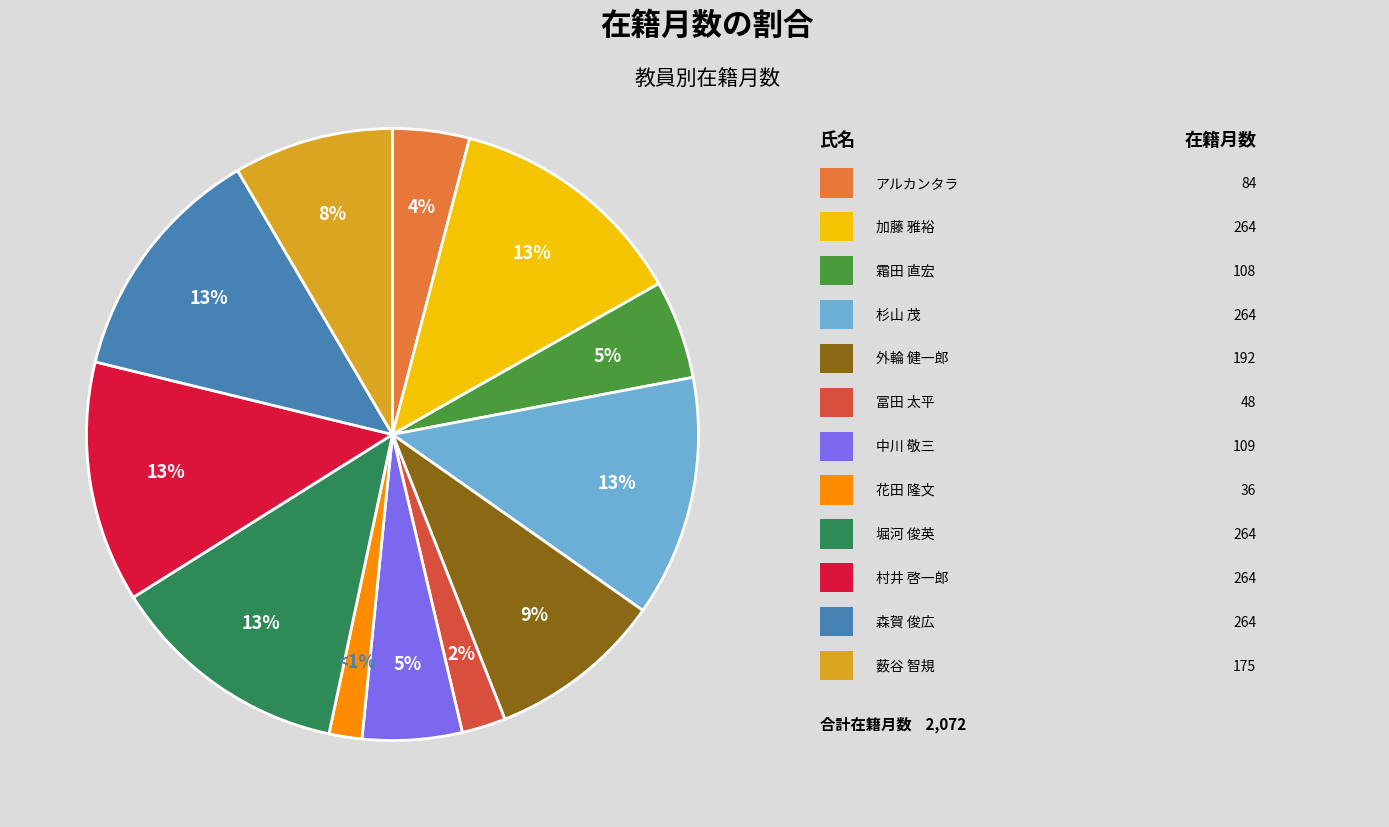

What is the largest slice in the pie chart?

加藤 雅裕